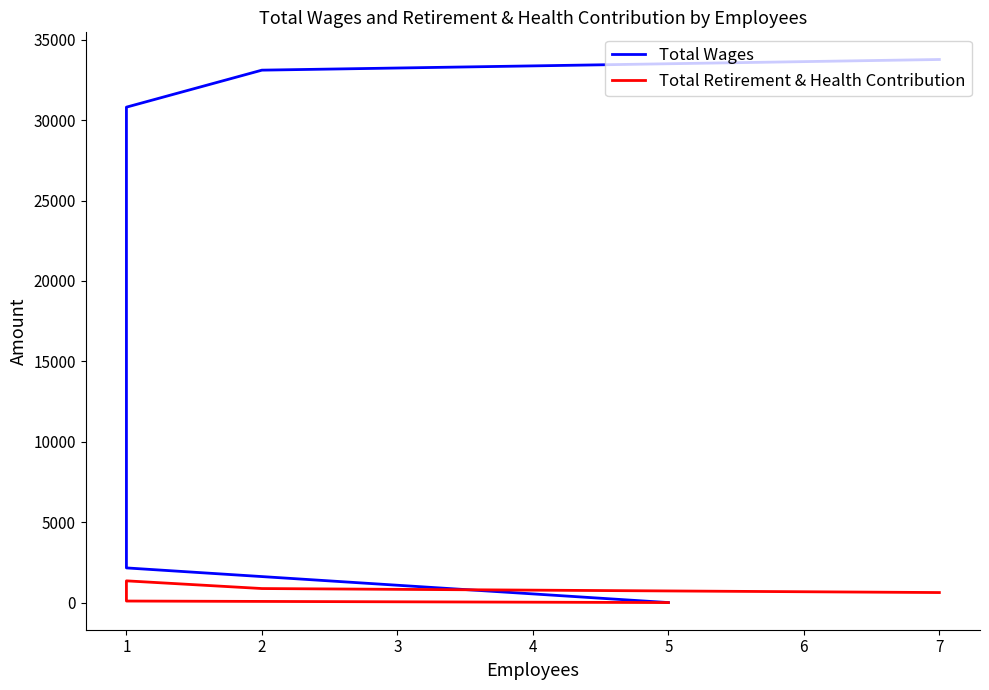

True or false: Total Wages and Total Retirement & Health Contribution intersect in this chart.

False